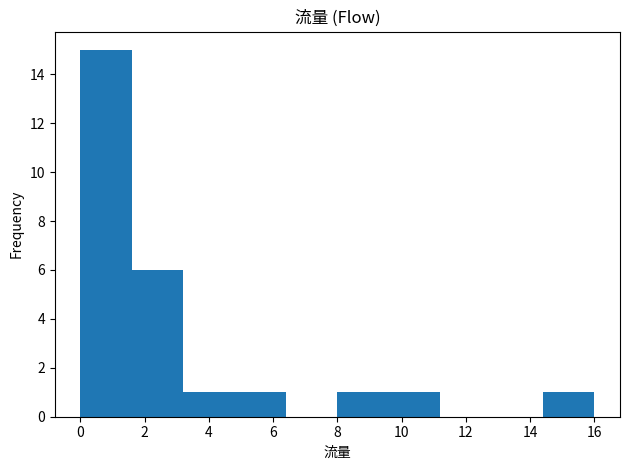

Reading left to right, list every bar in this chart as the range it spans on the x-axis followed by its height. The values are not printed on the chart, so give them approximately, as read against the axis.

0.0 to 1.6: 15
1.6 to 3.2: 6
3.2 to 4.8: 1
4.8 to 6.4: 1
6.4 to 8.0: 0
8.0 to 9.6: 1
9.6 to 11.2: 1
11.2 to 12.8: 0
12.8 to 14.4: 0
14.4 to 16.0: 1